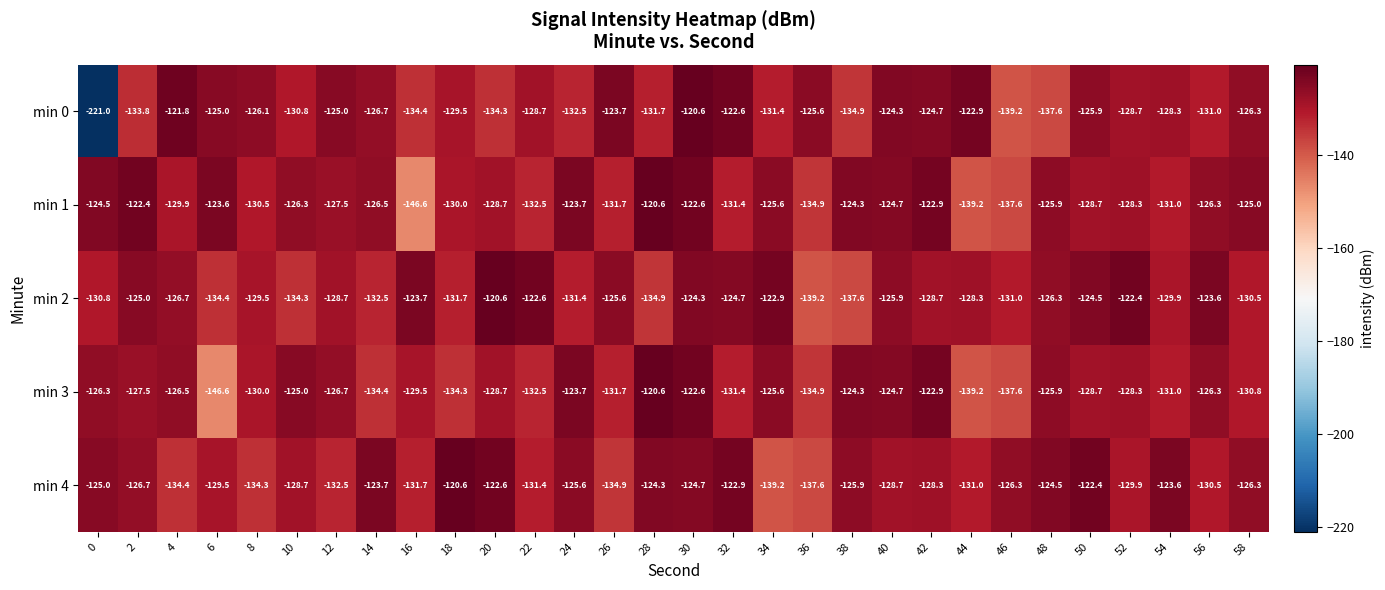

What is the greatest value displayed?

-120.6